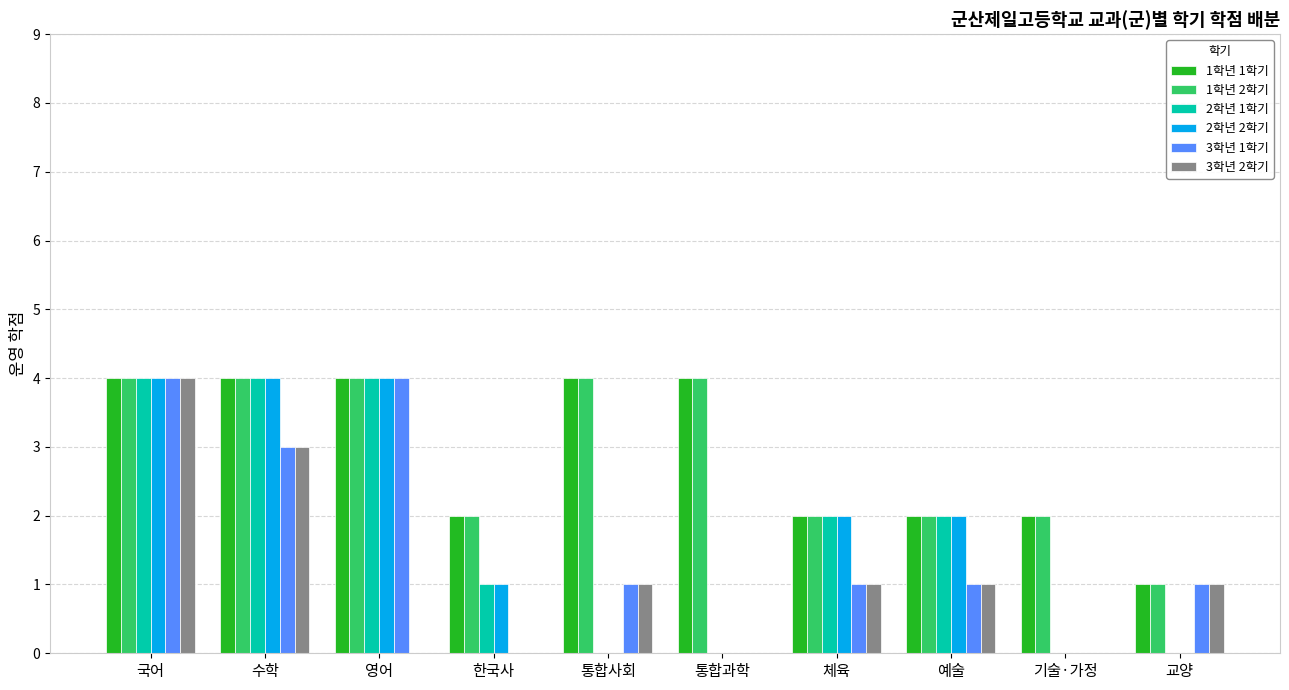

How many categories are shown in the chart?

10